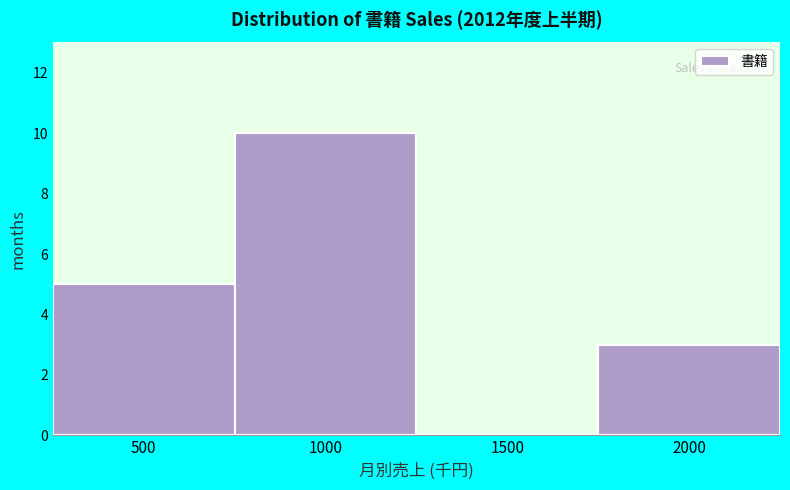

Reading left to right, transcribe all the data shown in this chart.

500=5	1000=10	1500=0	2000=3